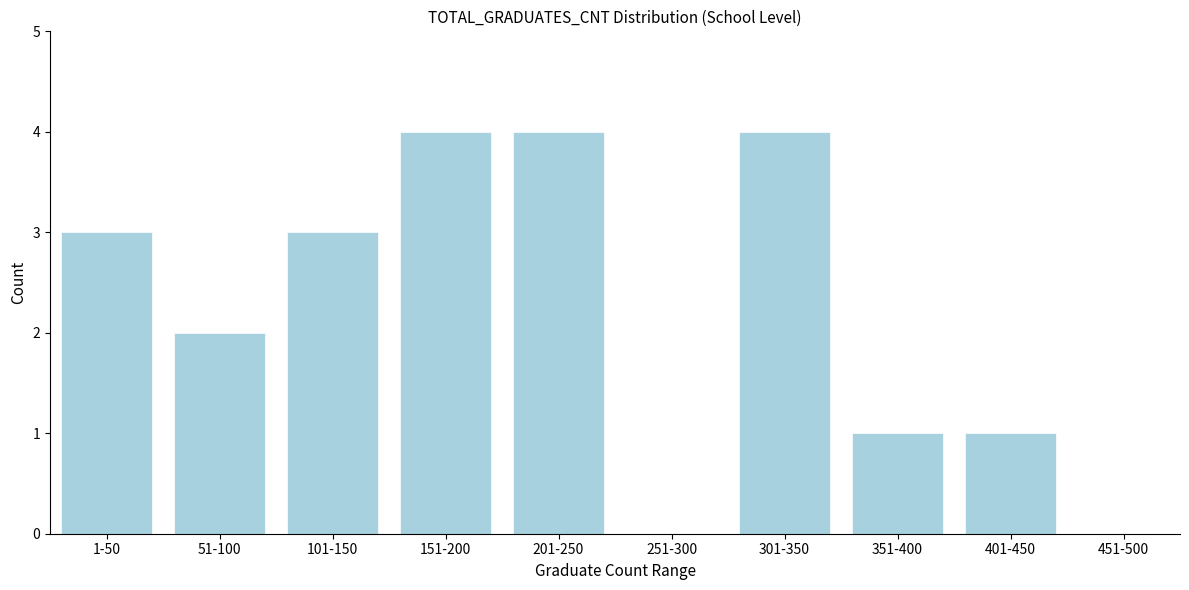

Reading left to right, list all the values displayed in this chart.

1-50=3	51-100=2	101-150=3	151-200=4	201-250=4	251-300=0	301-350=4	351-400=1	401-450=1	451-500=0